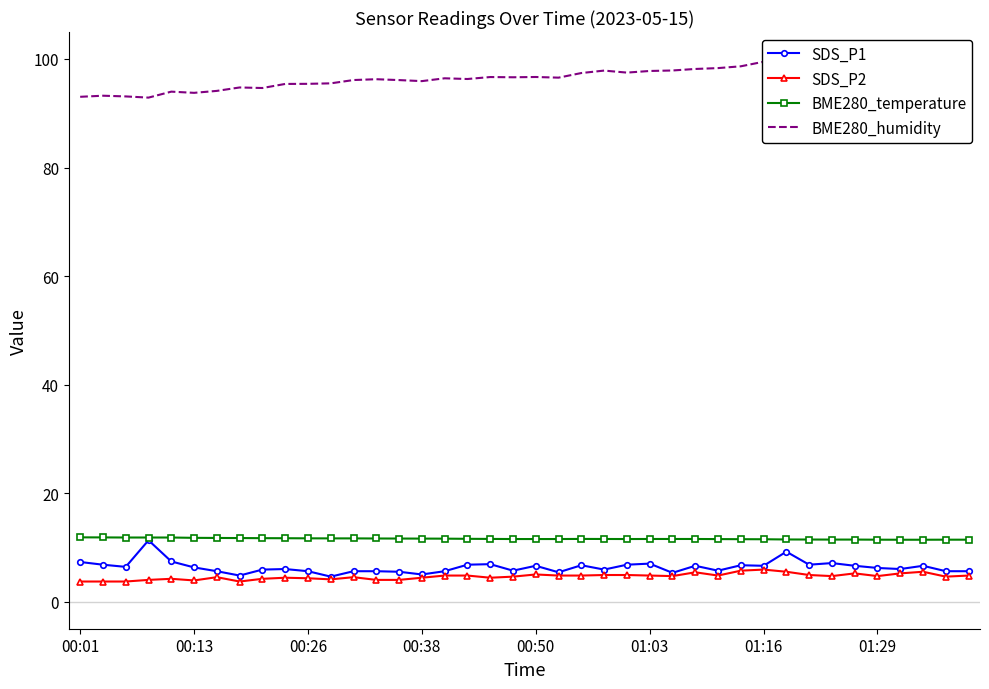

Is it true that SDS_P1 equals 1.9 at 01:16?

False